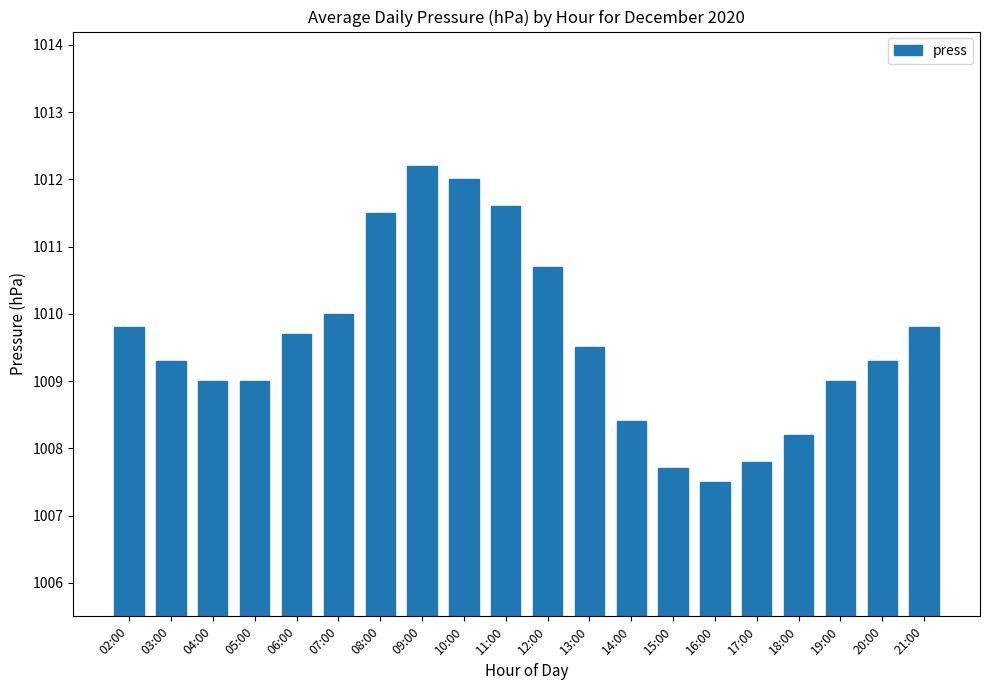

What is the value of the 1st bar from the left?

1009.8